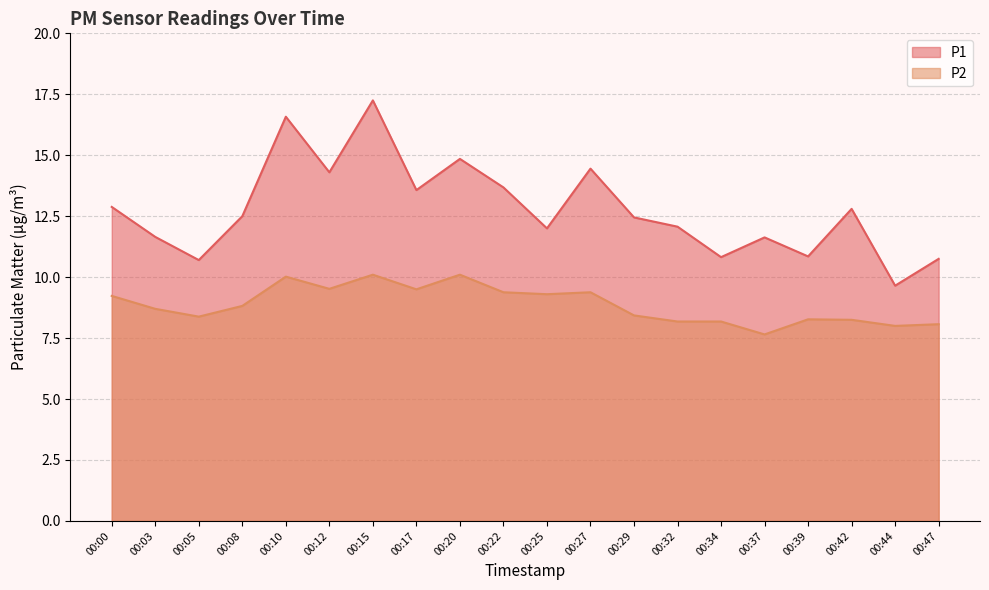

In P1, how many points are higher than both neighbors (excluding endpoints)?

6